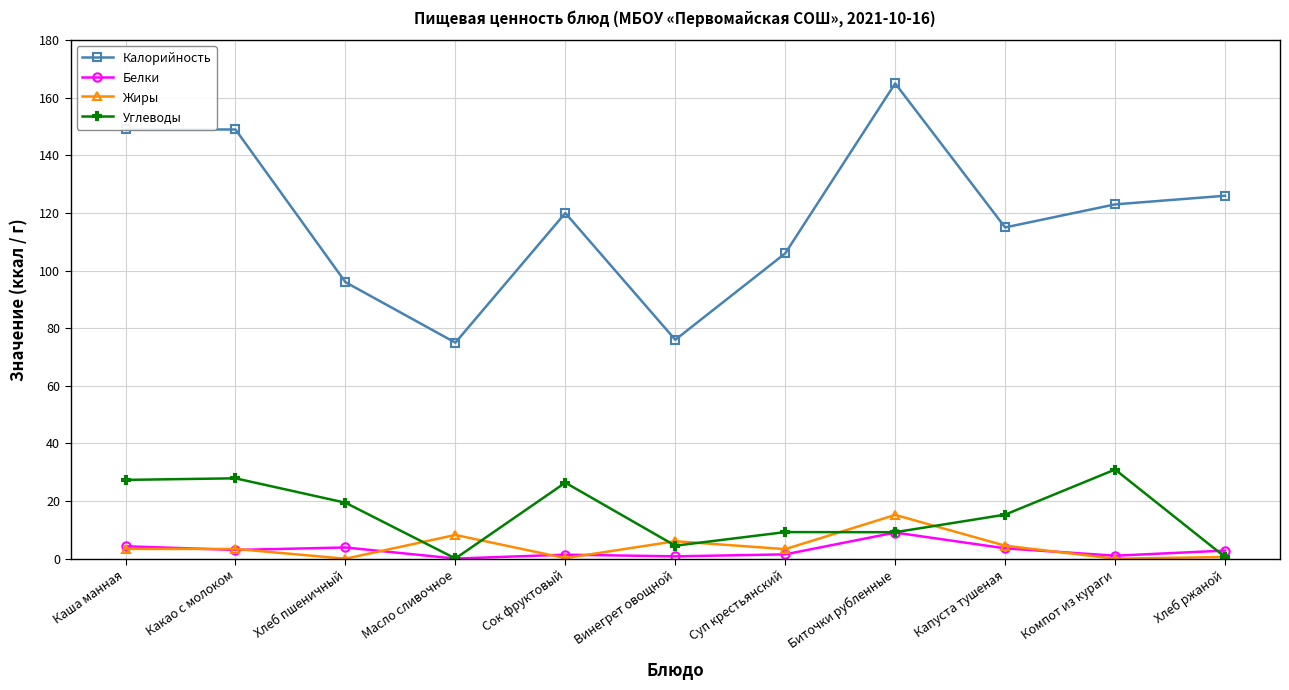

At which label does Белки first exceed 2?

Каша манная